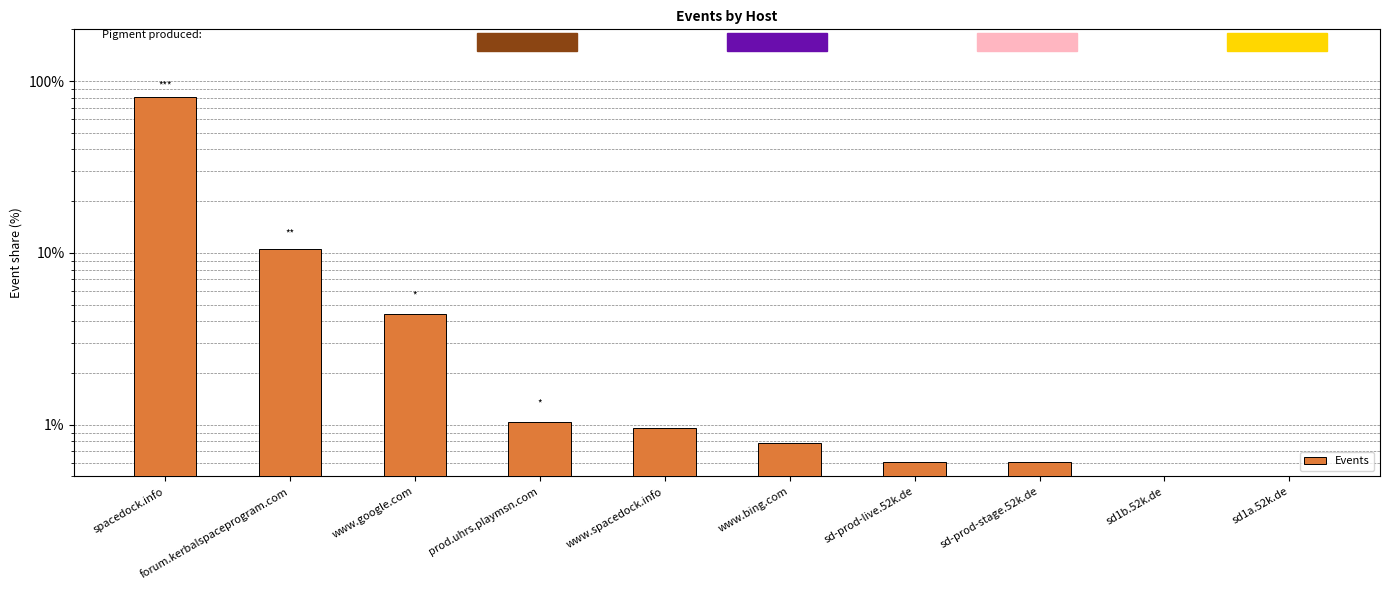

The value at sd1b.52k.de is 0.3. True or false?

True